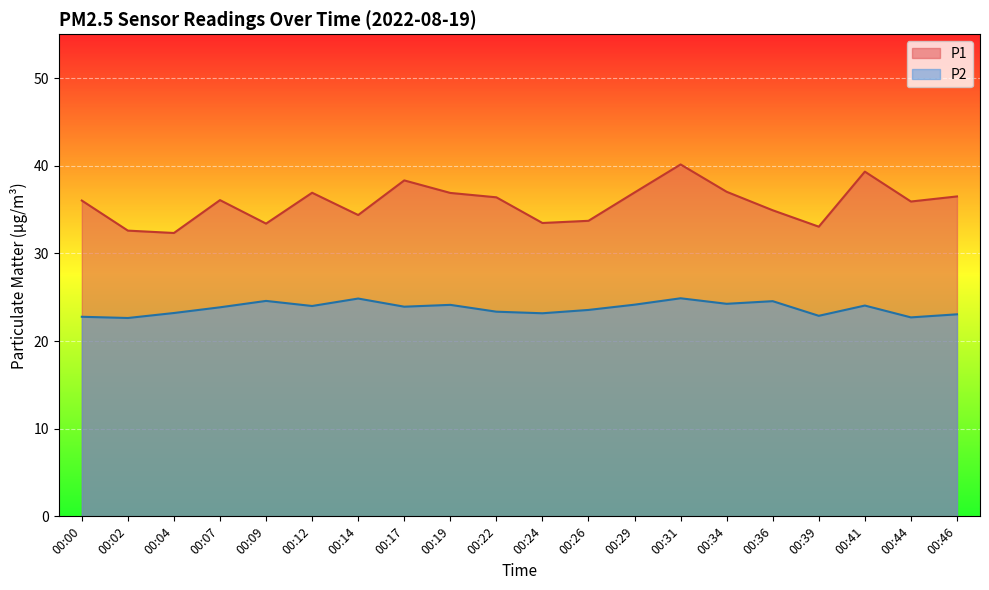

Does the chart display data point markers on the line(s)?

No